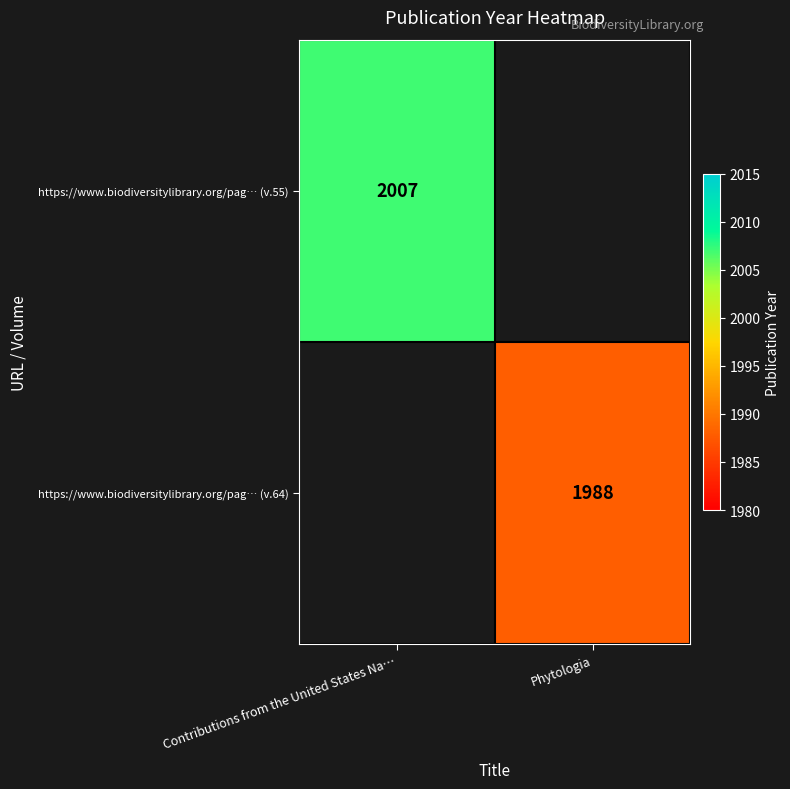

Is it true that https://www.biodiversitylibrary.org/pag… (v.55) equals 1110.5 at Contributions from the United States Na…?

False